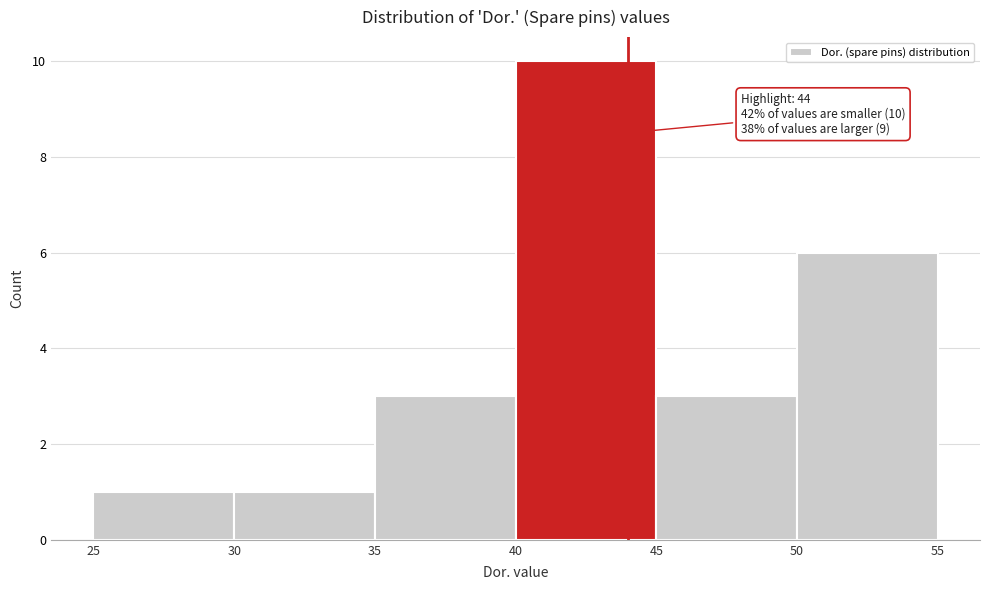

Over which range of the x-axis is the bar tallest?

40 to 45